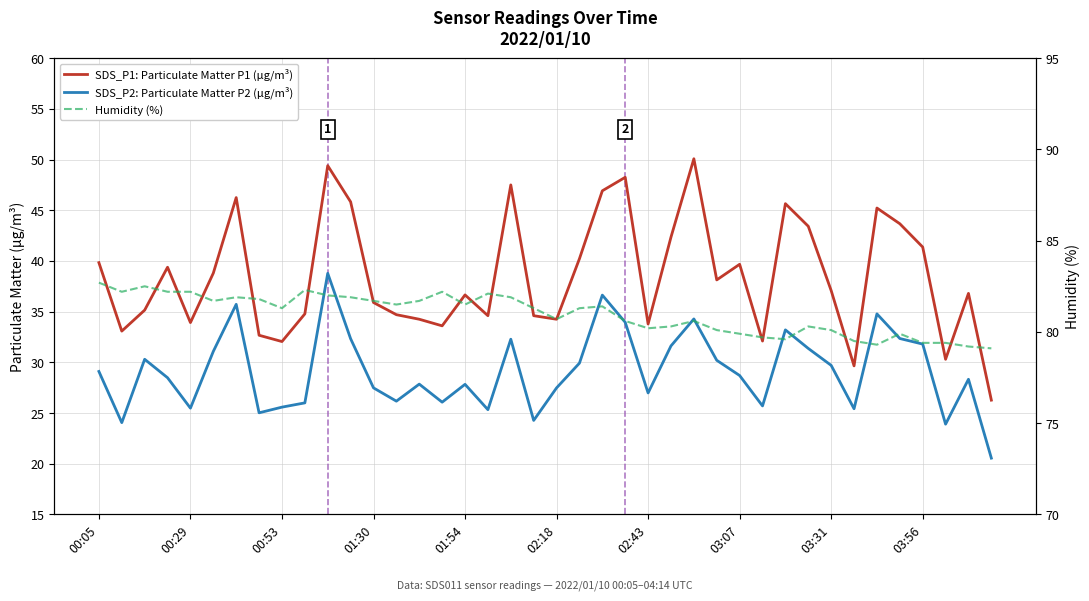

Between 18 and 23, which is larger?

23